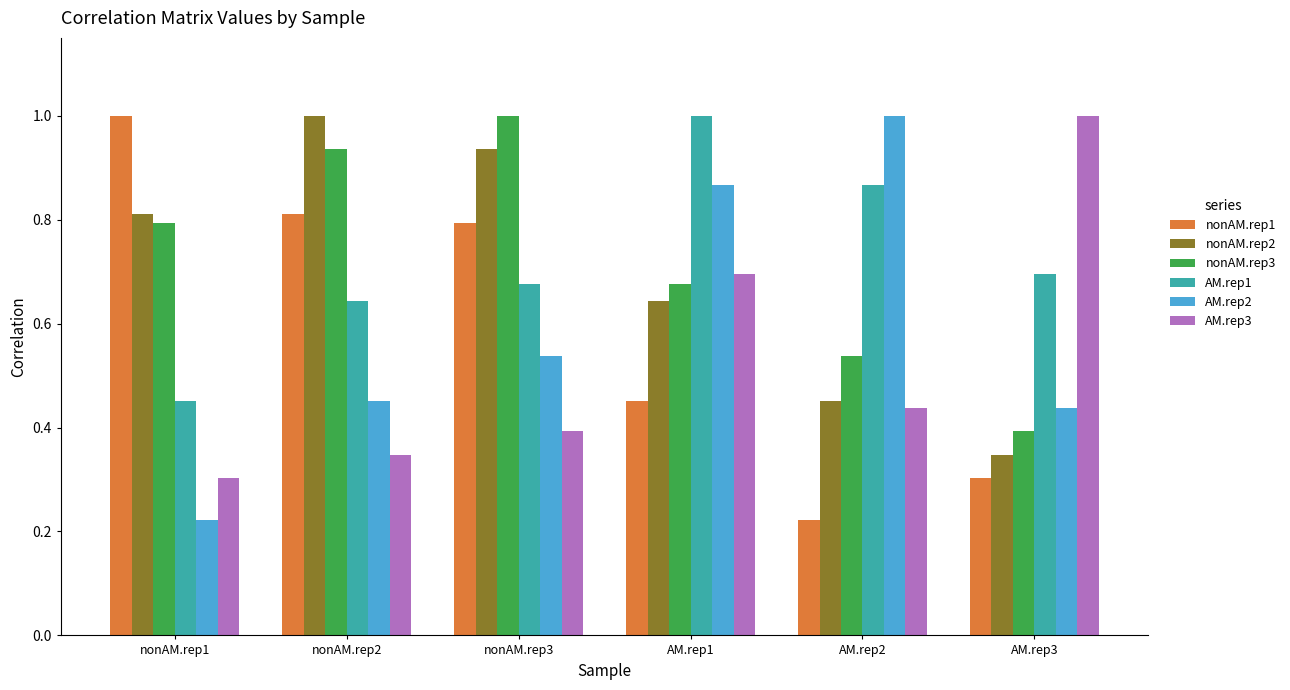

At how many categories does at least one series exceed 0?

6